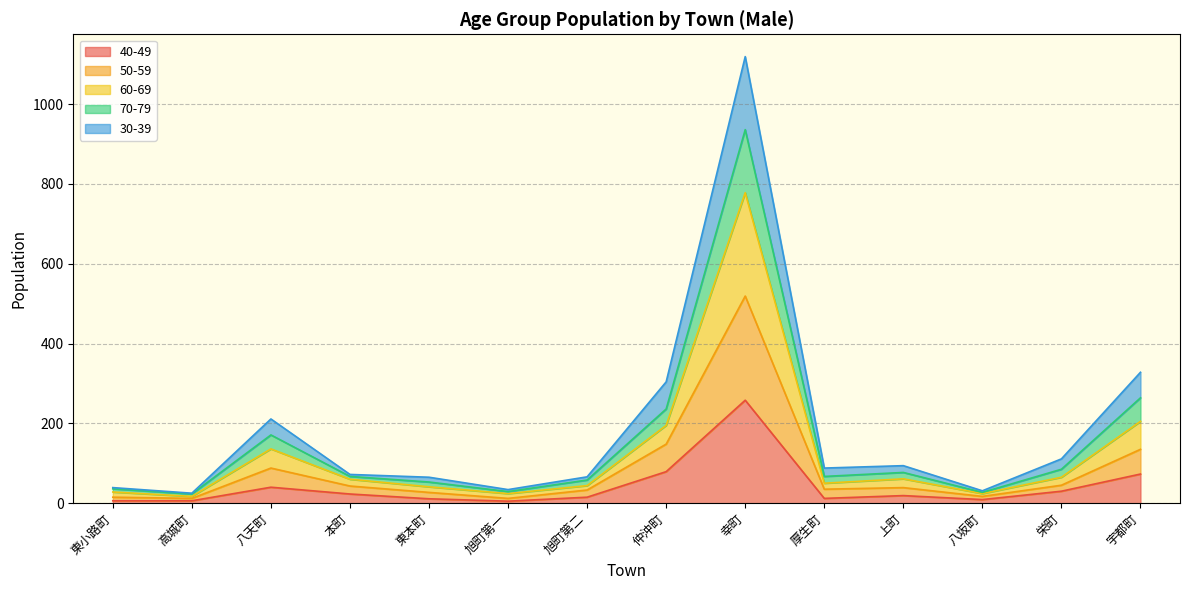

True or false: 70-79 and 60-69 intersect in this chart.

False